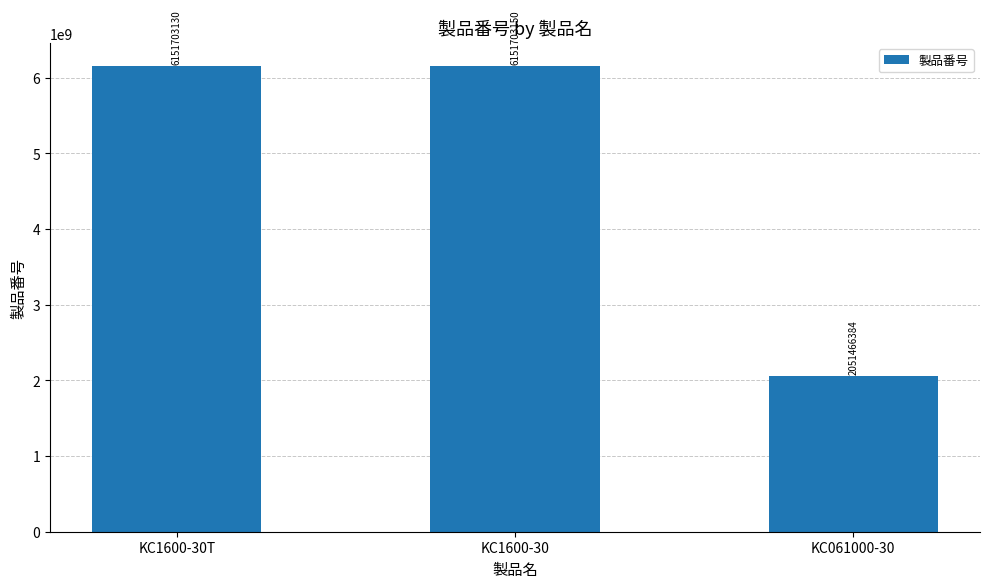

Count the number of categories in the chart.

3